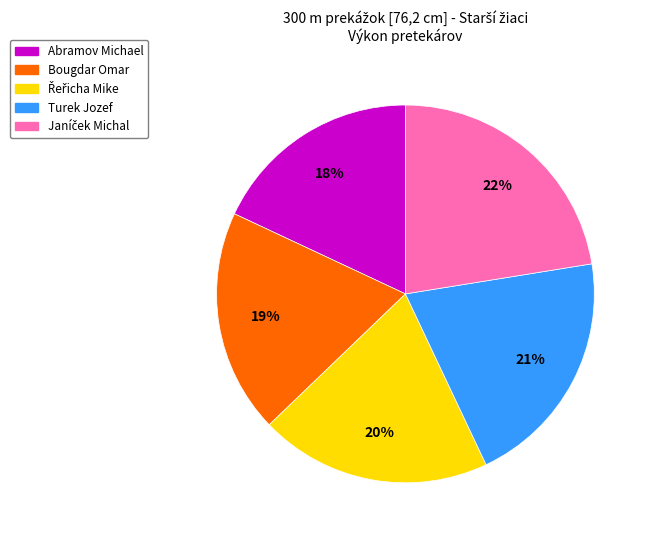

Which has a higher value, Turek Jozef or Abramov Michael?

Turek Jozef